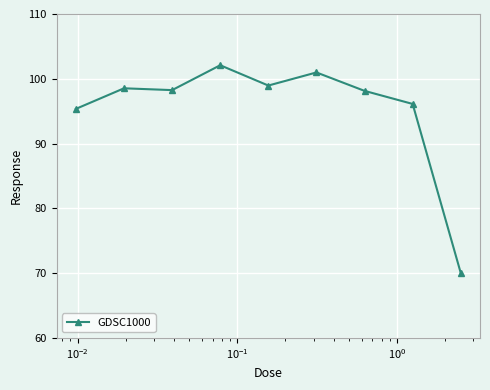

What is the value of the 5th point from the left?

99.0